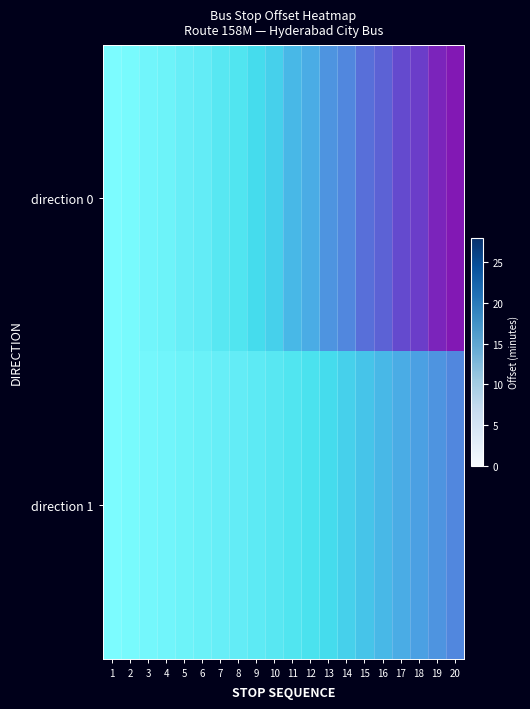

At which category does the chart reach its minimum across all series?

1